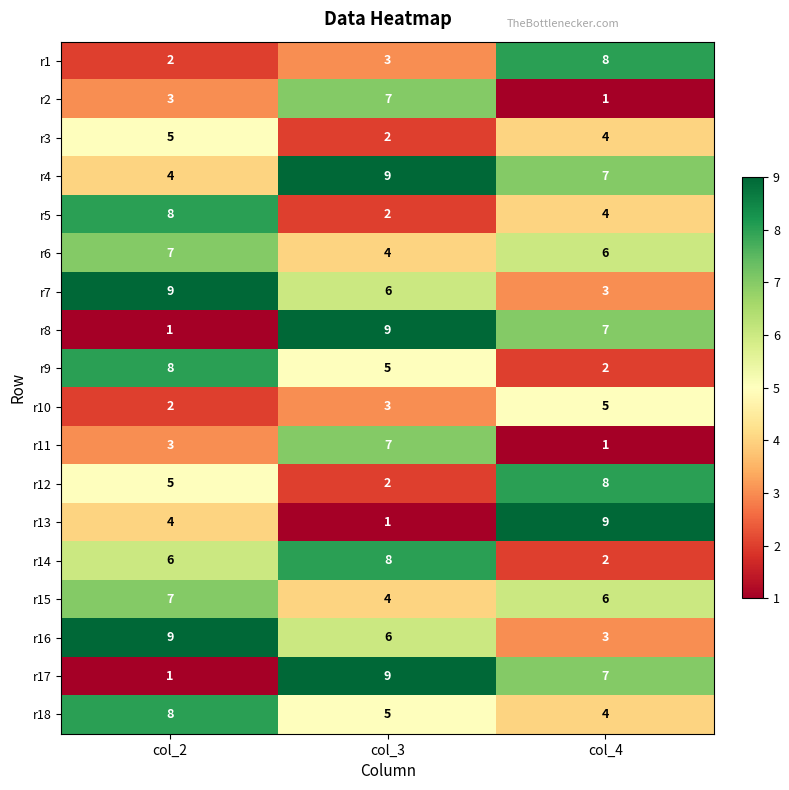

Read the r16 value at col_3.

6